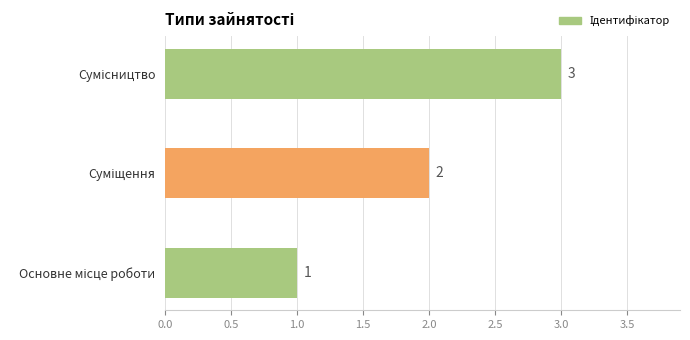

What is the average value?

2